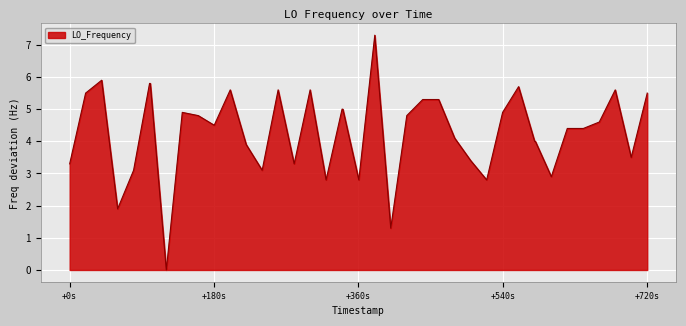

What is the difference between the maximum and minimum values?

7.3